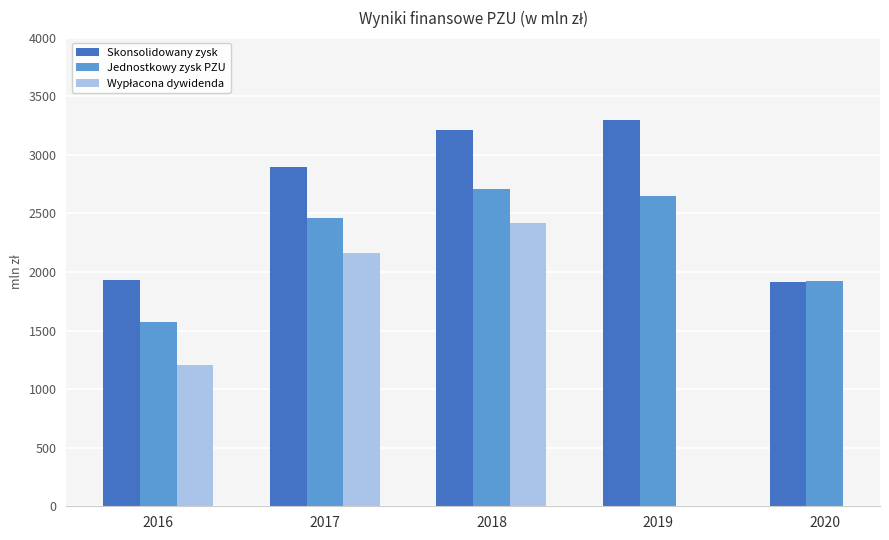

Rank the series by their maximum value, from lowest to highest.

Wypłacona dywidenda, Jednostkowy zysk PZU, Skonsolidowany zysk